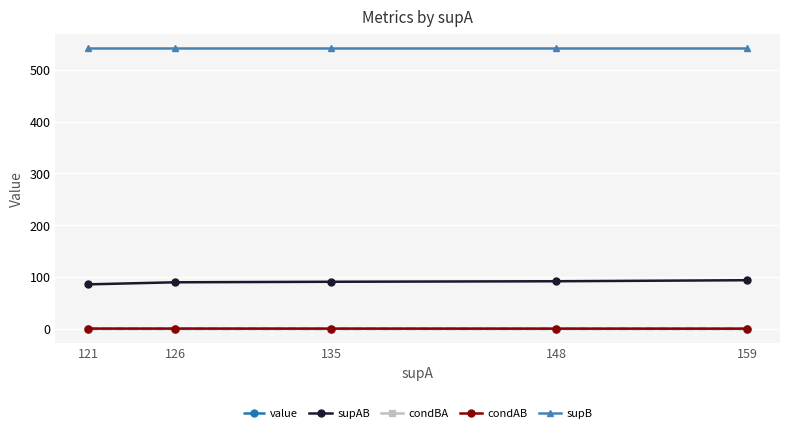

True or false: supAB and condAB cross at least once.

False